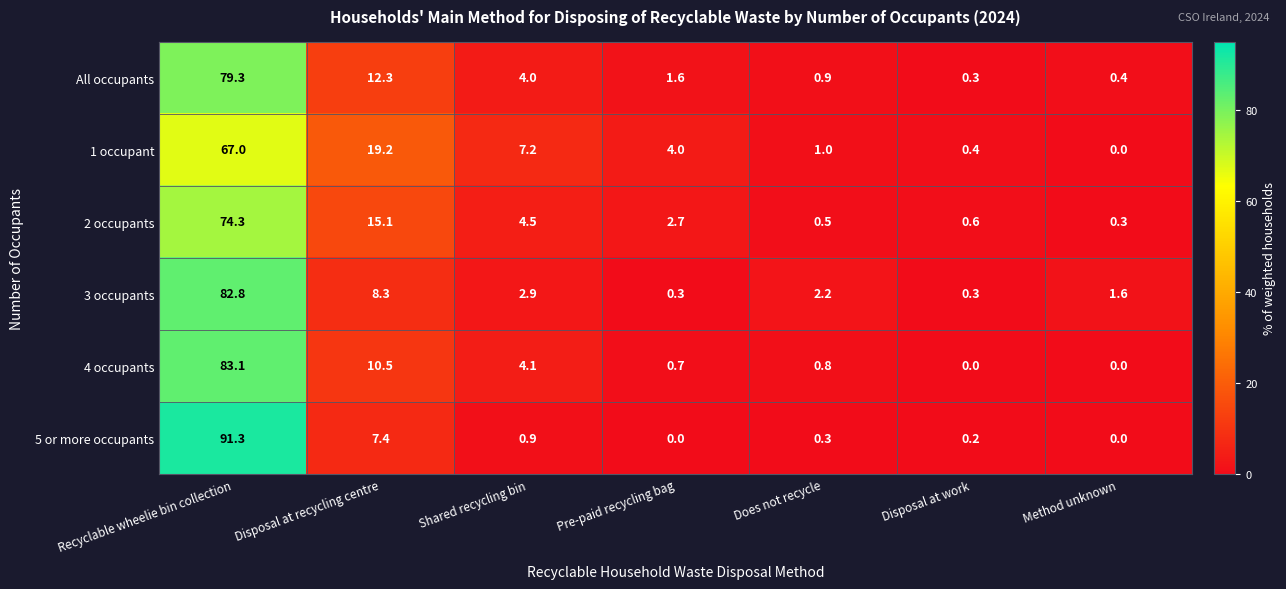

Count the number of categories in the chart.

7